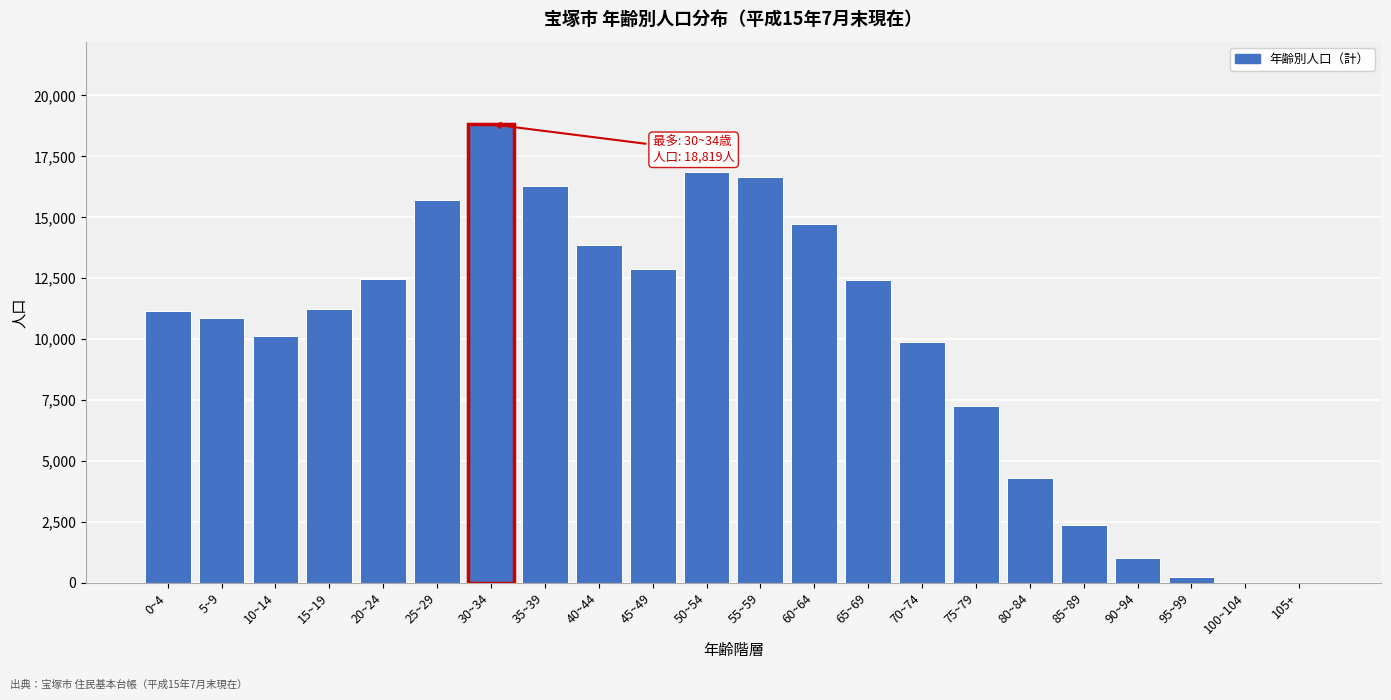

Is it true that the value at 20~24 is 12461?

True